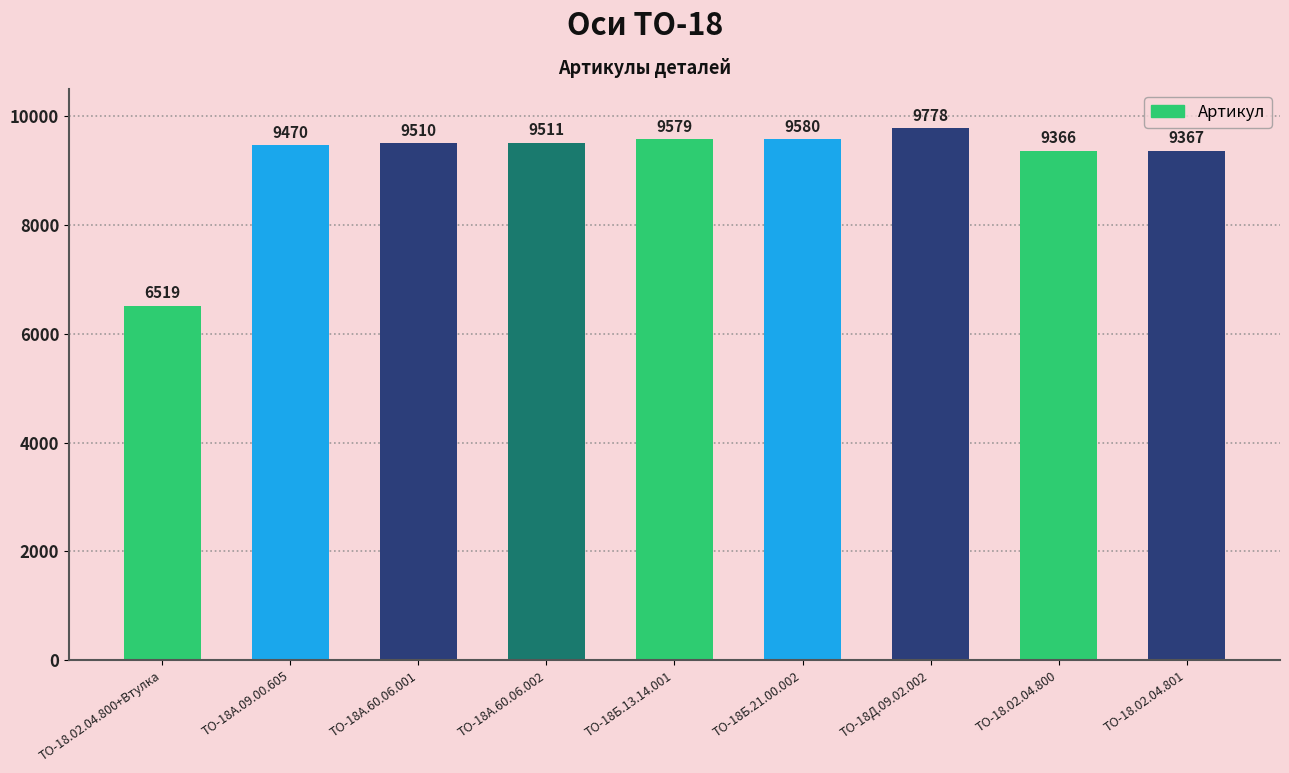

What is the label of the 8th bar from the left?

ТО-18.02.04.800